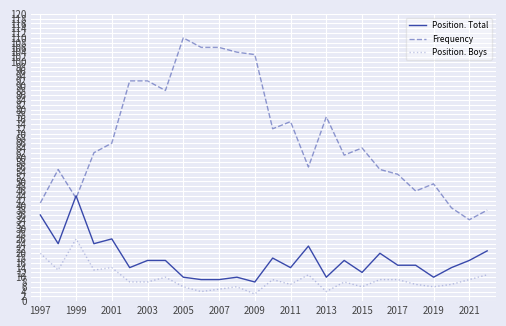

Which series has the widest spread of values?

Frequency